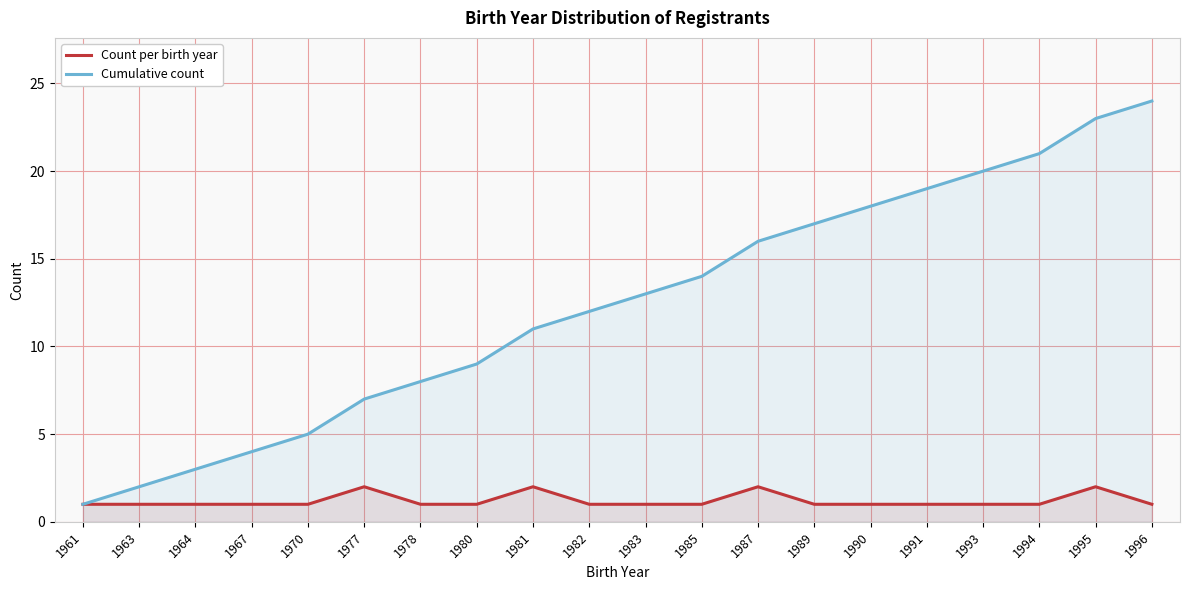

True or false: Cumulative count and Count per birth year intersect in this chart.

False